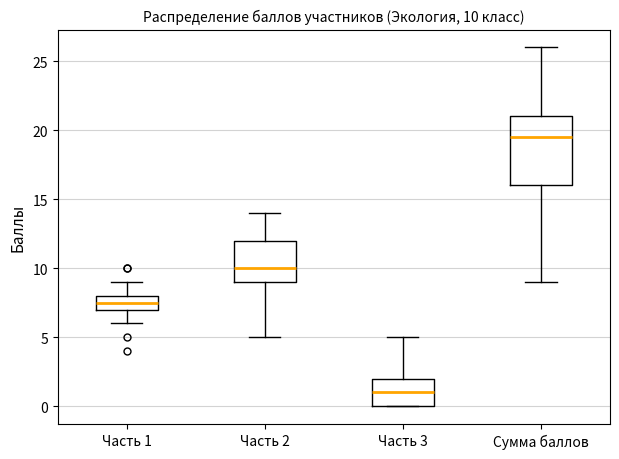

Which box's median line is the highest?

Сумма баллов